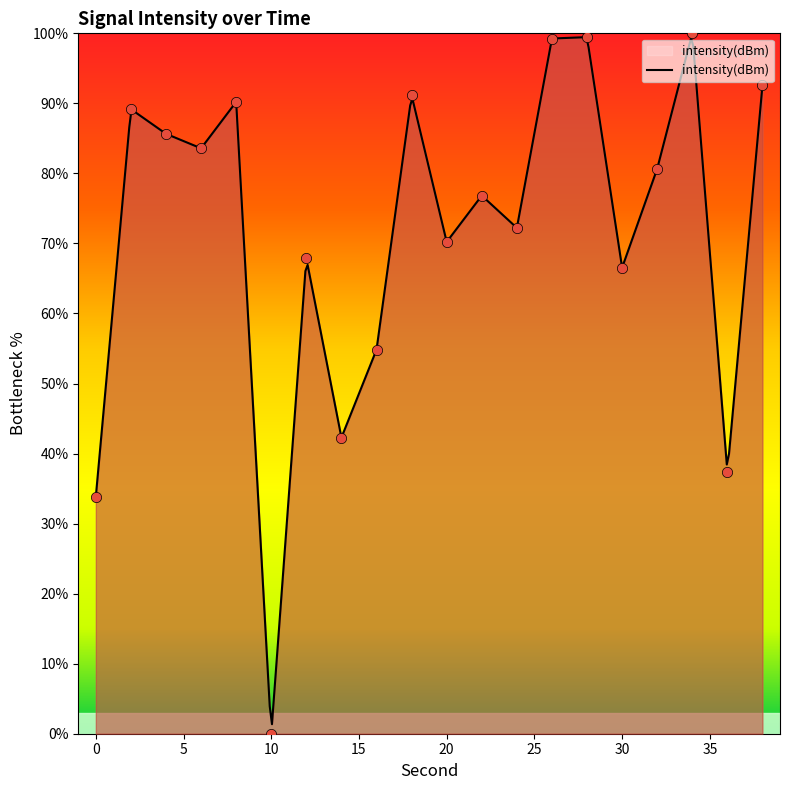

What is the change in value from 2 to 38?

+3.4